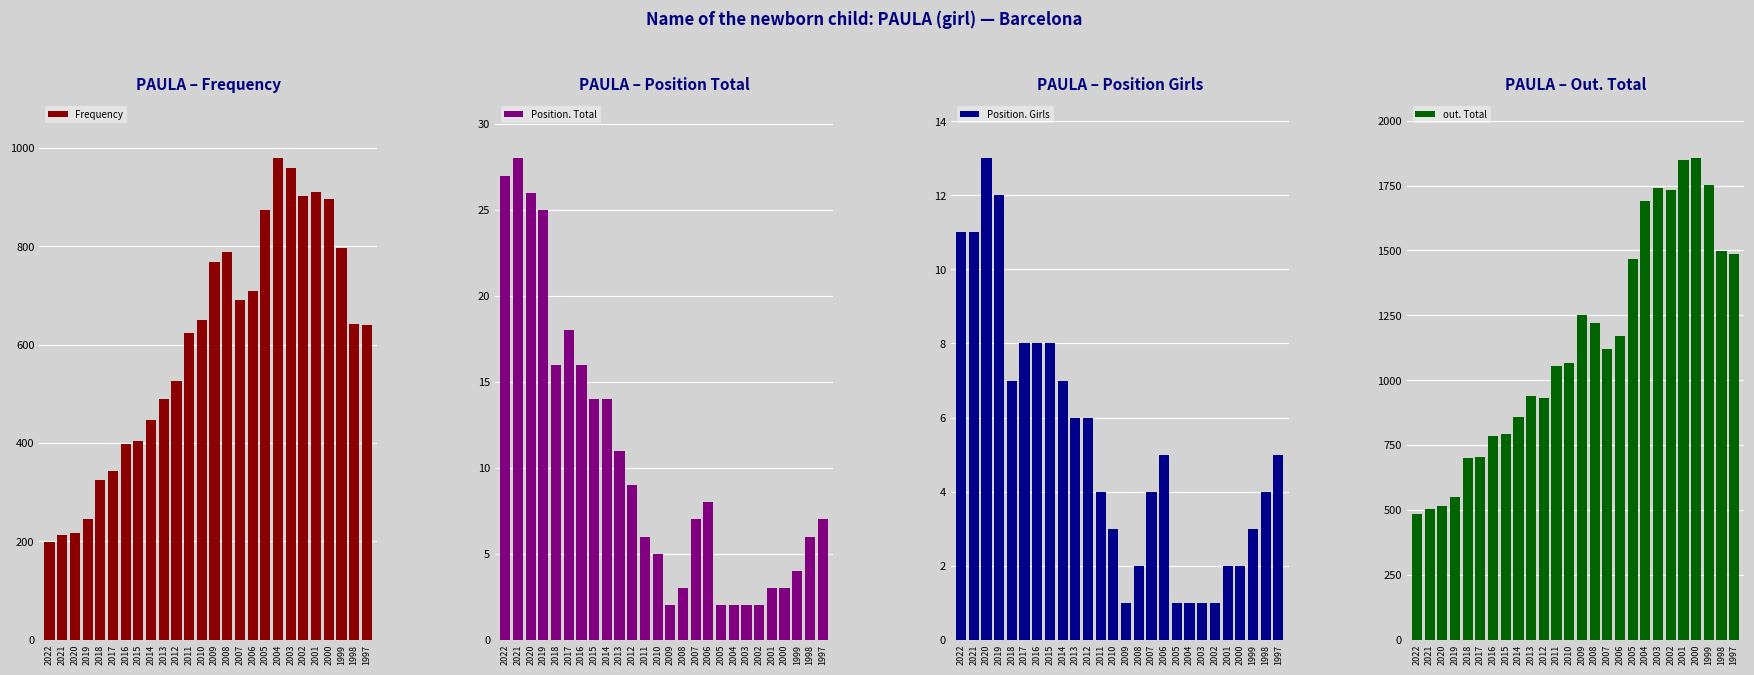

What is the value of the Frequency bar at the 14th from the left?

769